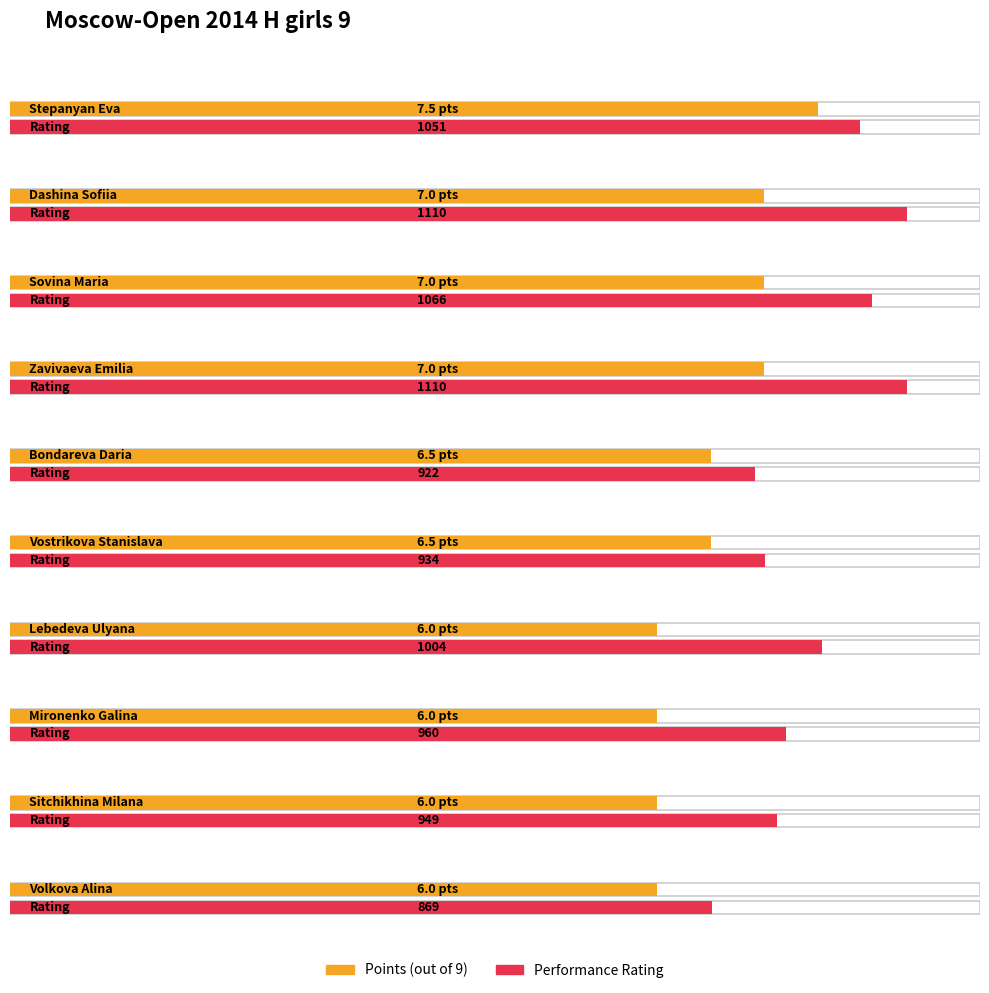

Rank the series by their maximum value, from highest to lowest.

Rating, Points